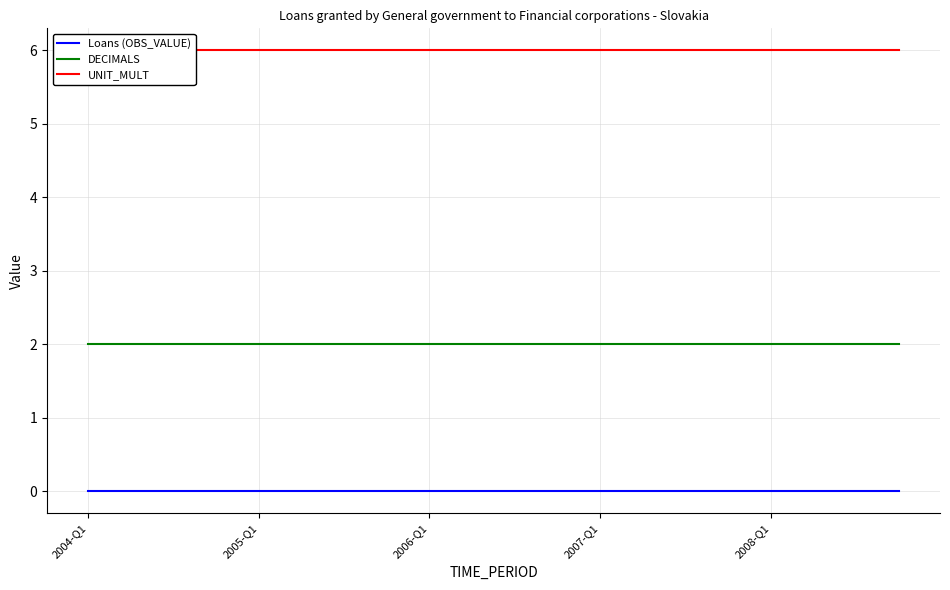

At which label is Loans (OBS_VALUE) closest to 0?

2004-Q1